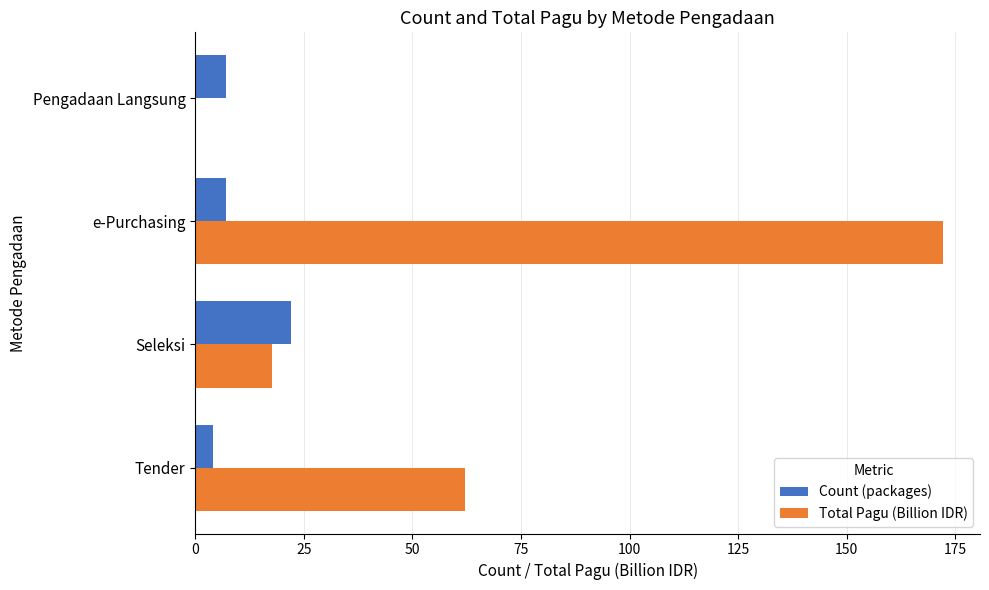

Which series has the widest spread of values?

Total Pagu (Billion IDR)